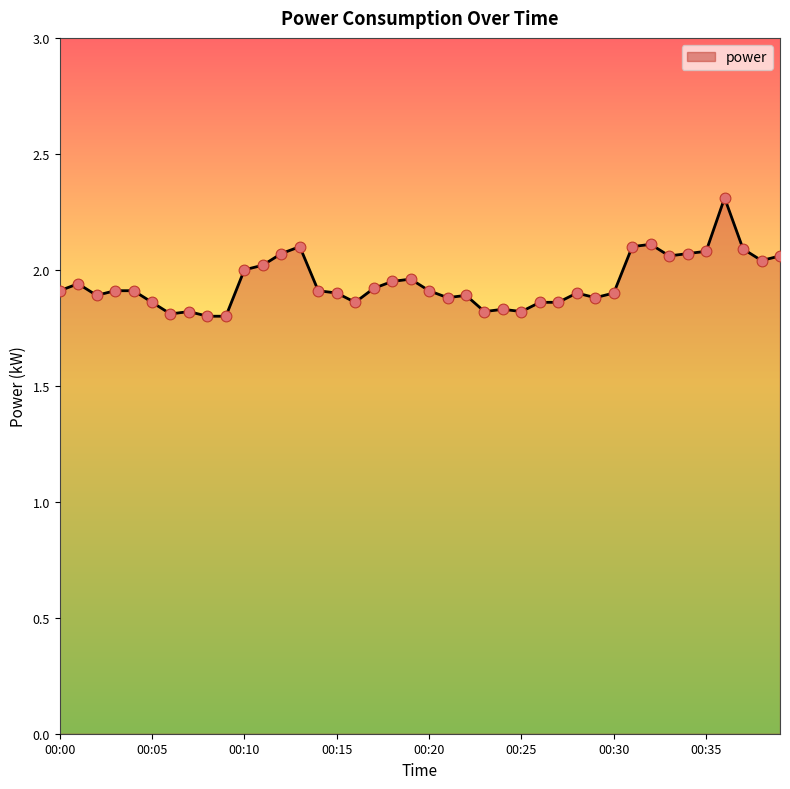

What is the greatest value displayed?

2.3